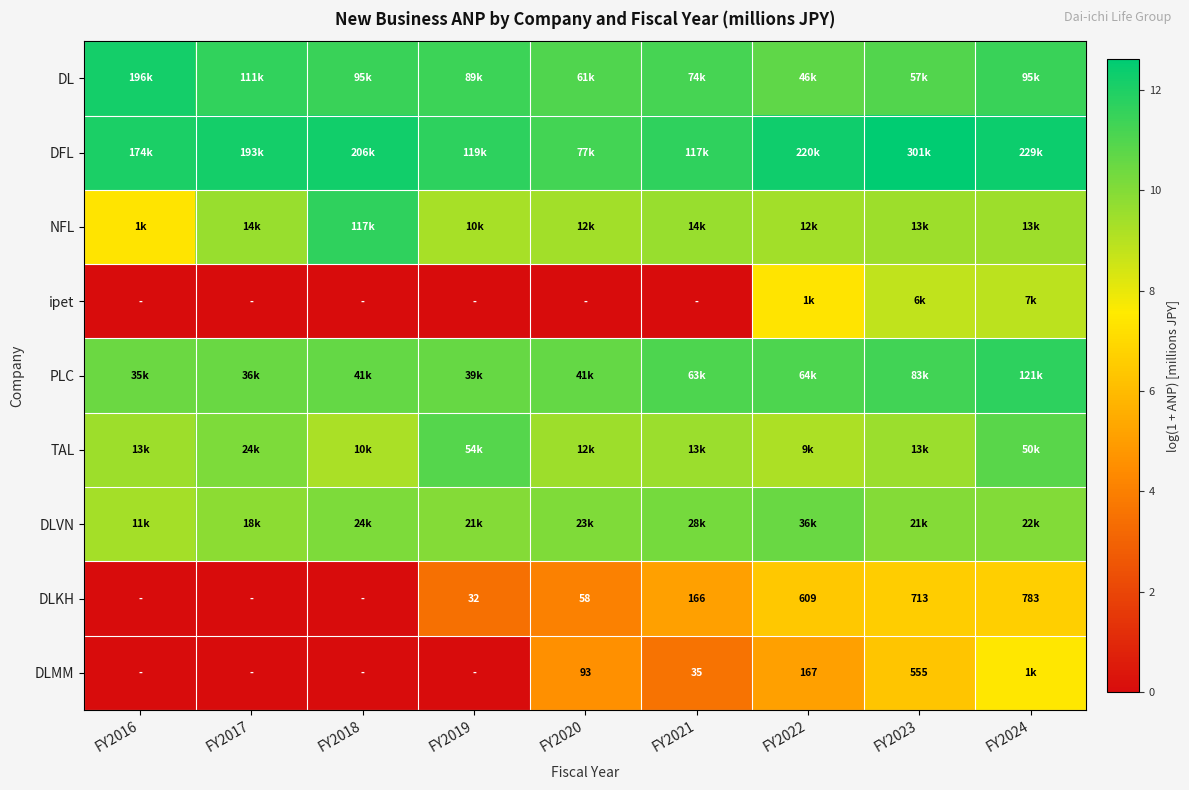

True or false: DLKH has a value of 6.7 at FY2024.

True